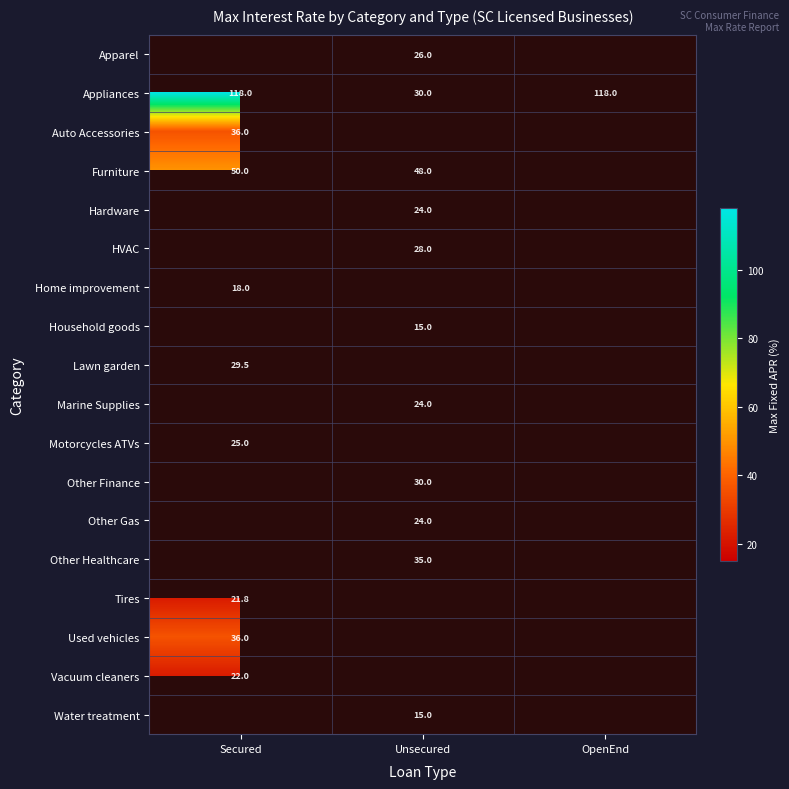

Count the number of data series in this chart.

18